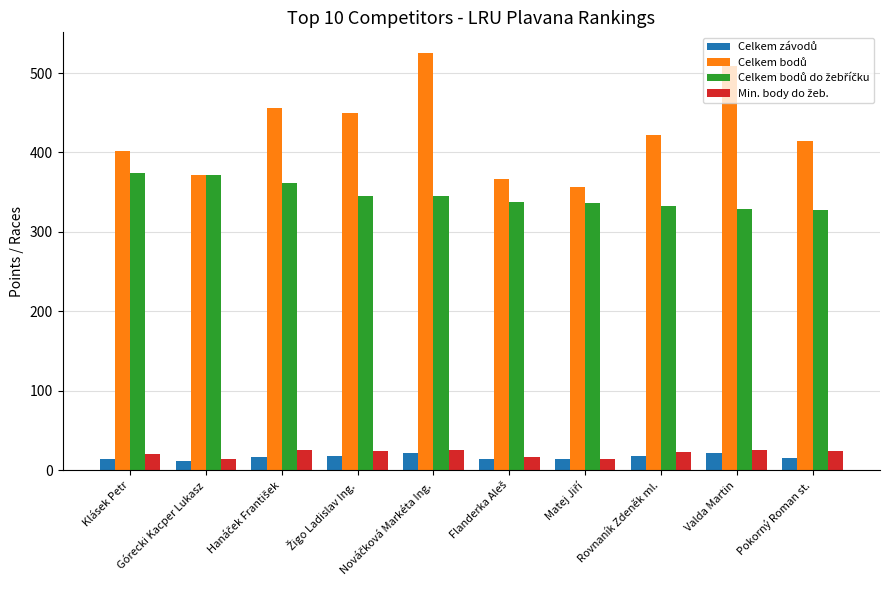

What is the greatest value displayed?

525